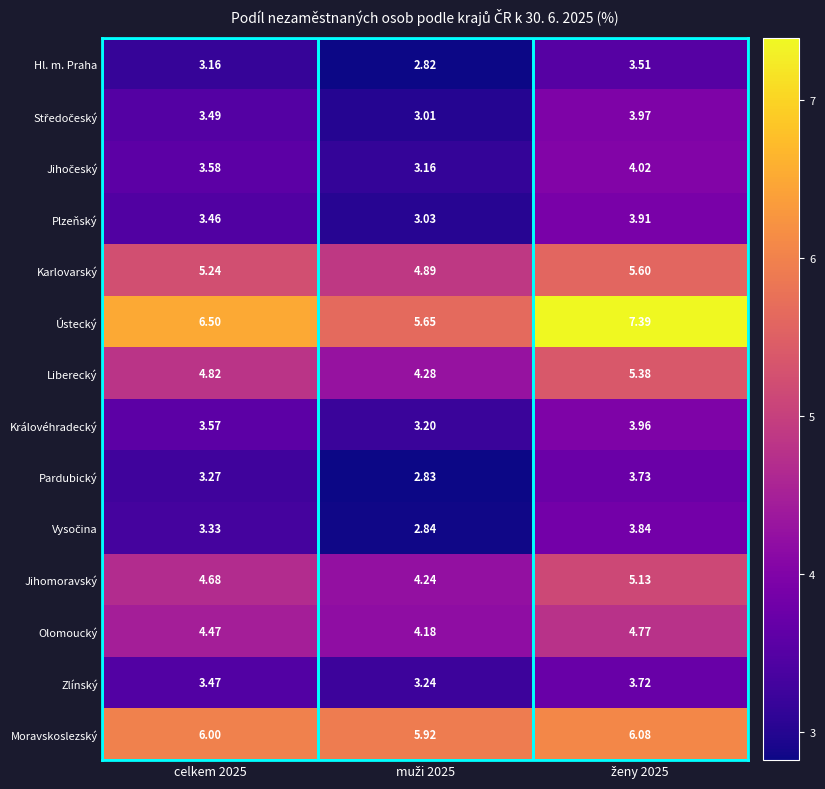

Which series has the largest total across all categories?

Ústecký